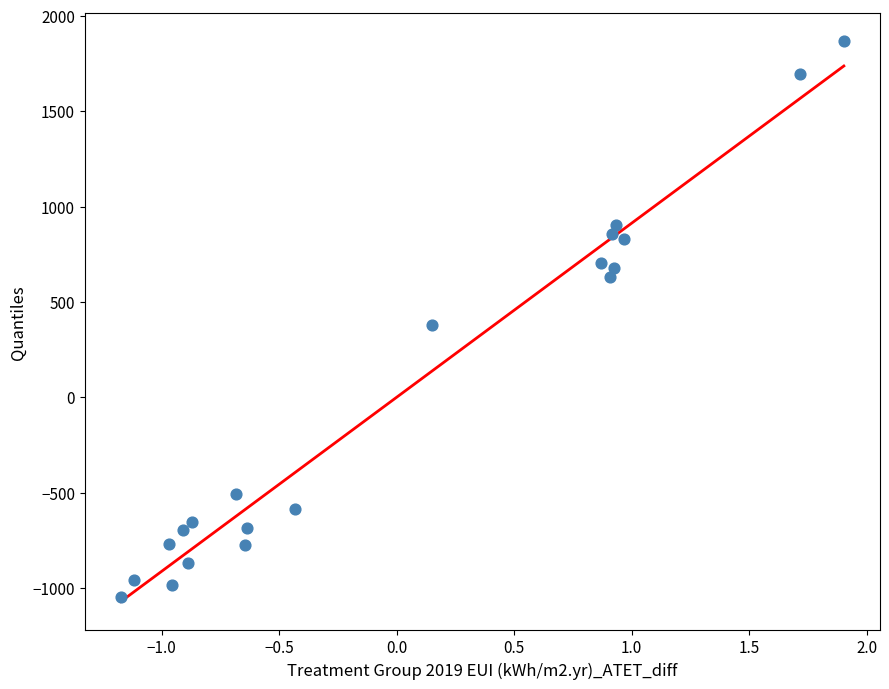

What is the range of Y values (max minus min)?

2912.0